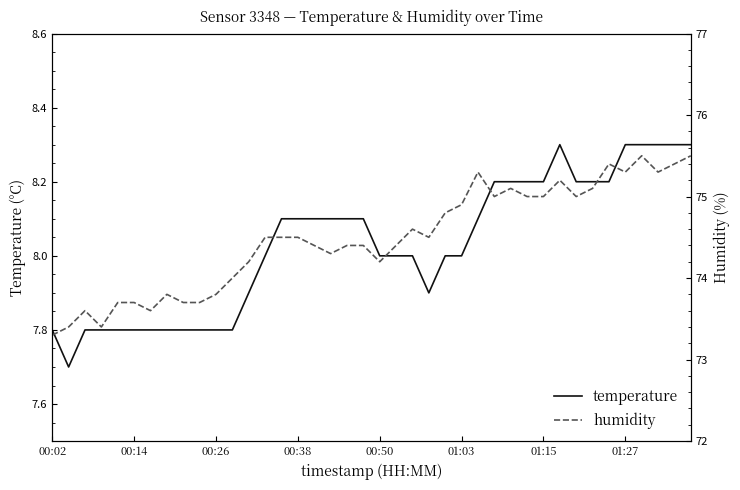

The temperature series shows 7.8 at 00:14. True or false?

True